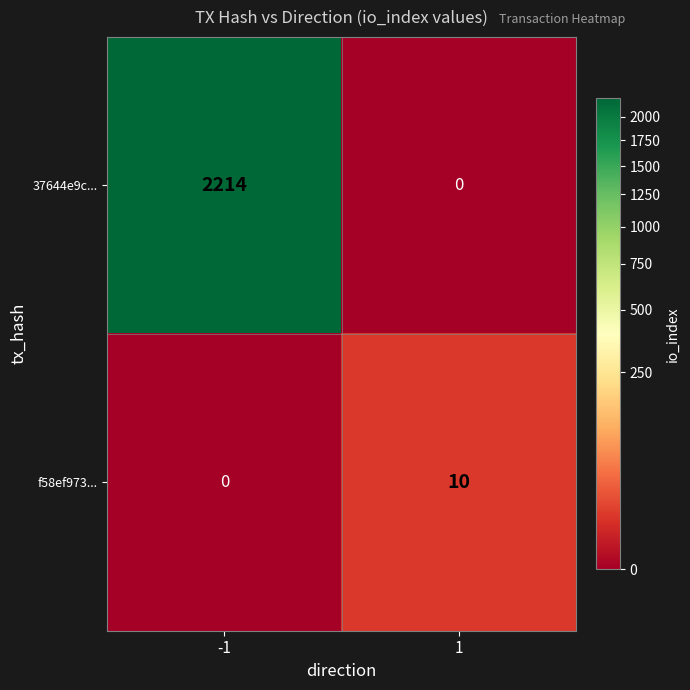

What is the sum of the 37644e9c... values at 1 and -1?

2214